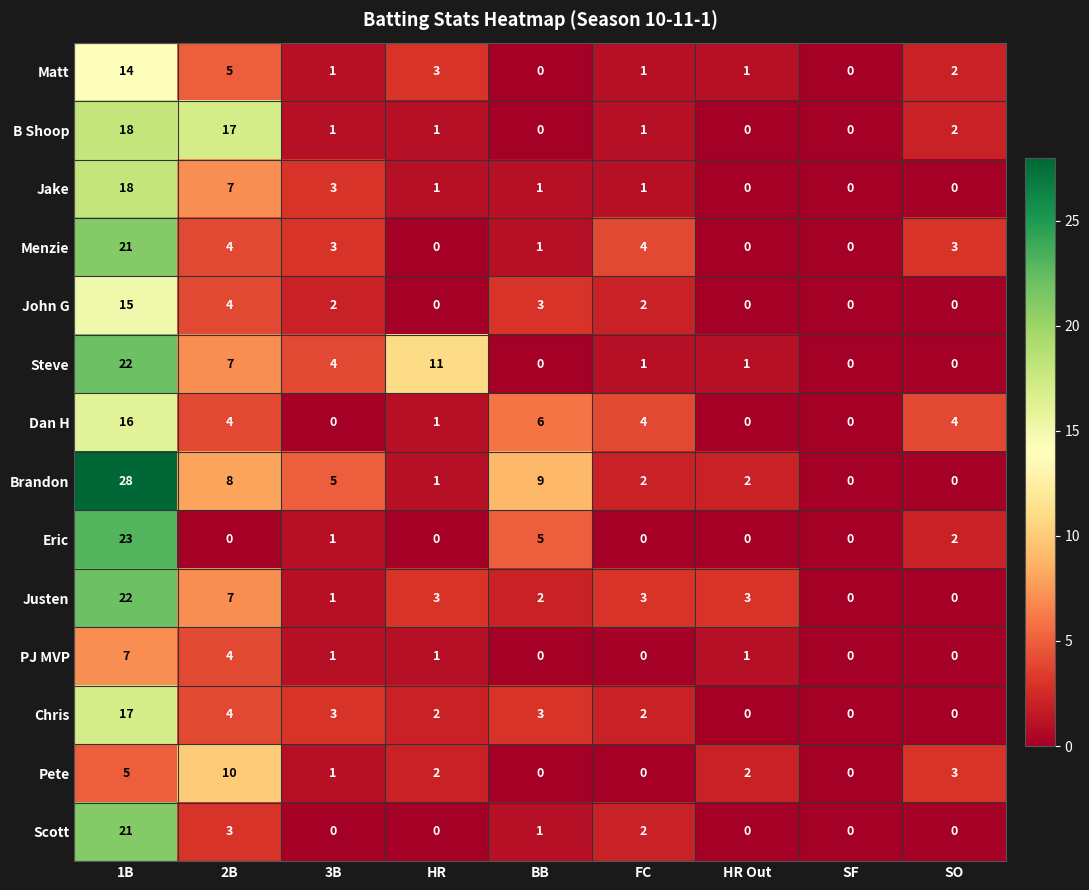

Which series has the largest total across all categories?

Brandon